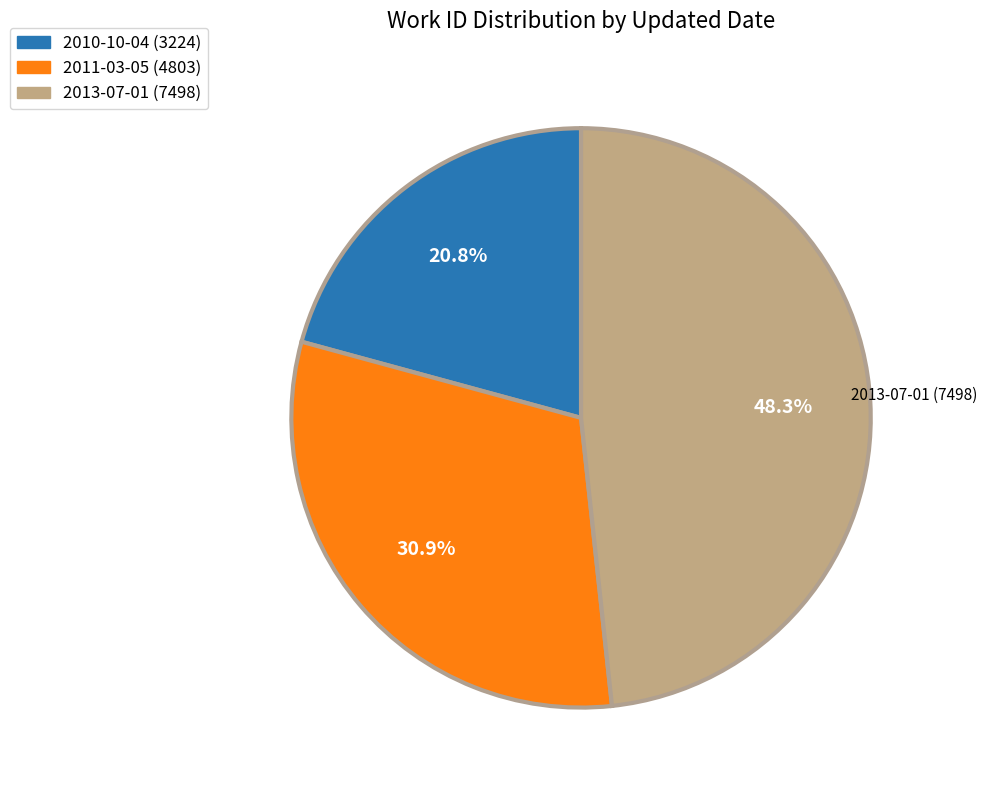

What is the smallest slice in the pie chart?

2010-10-04